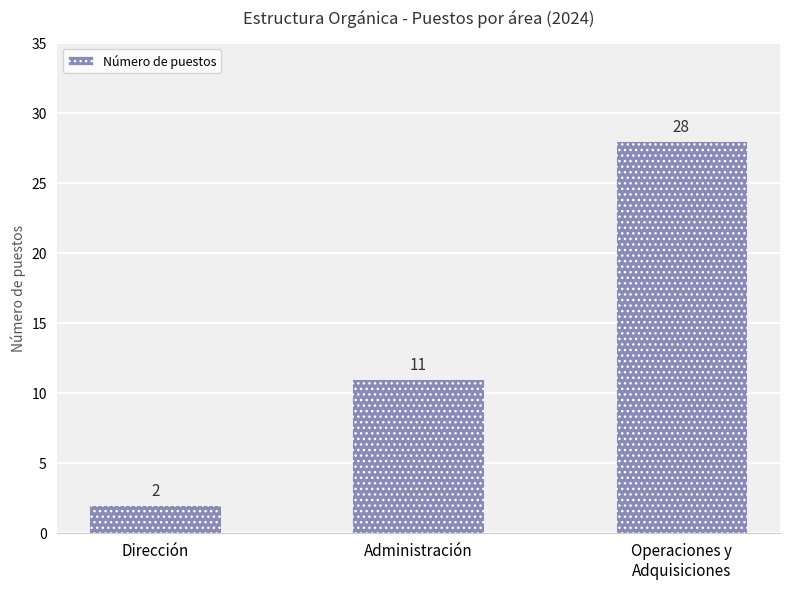

What is the ratio of the value at Dirección to the value at Operaciones y
Adquisiciones?

0.1